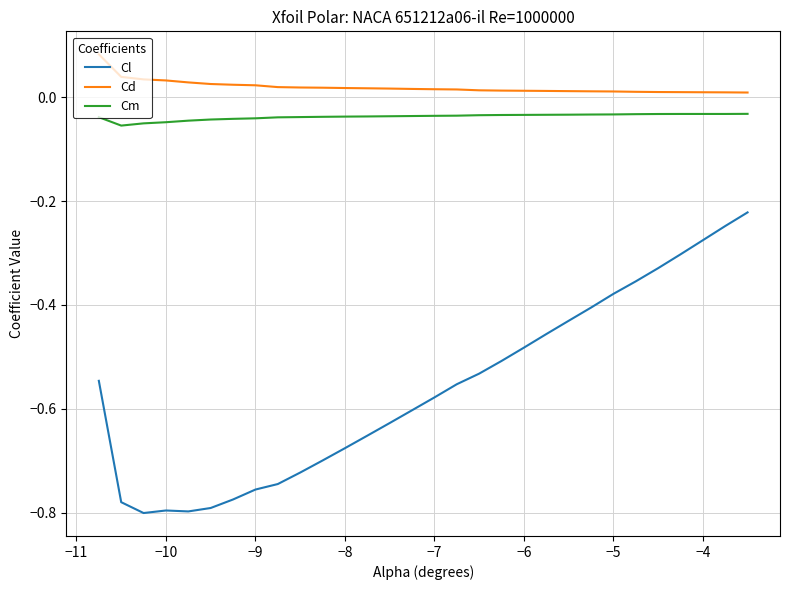

True or false: Cm and Cd cross at least once.

False